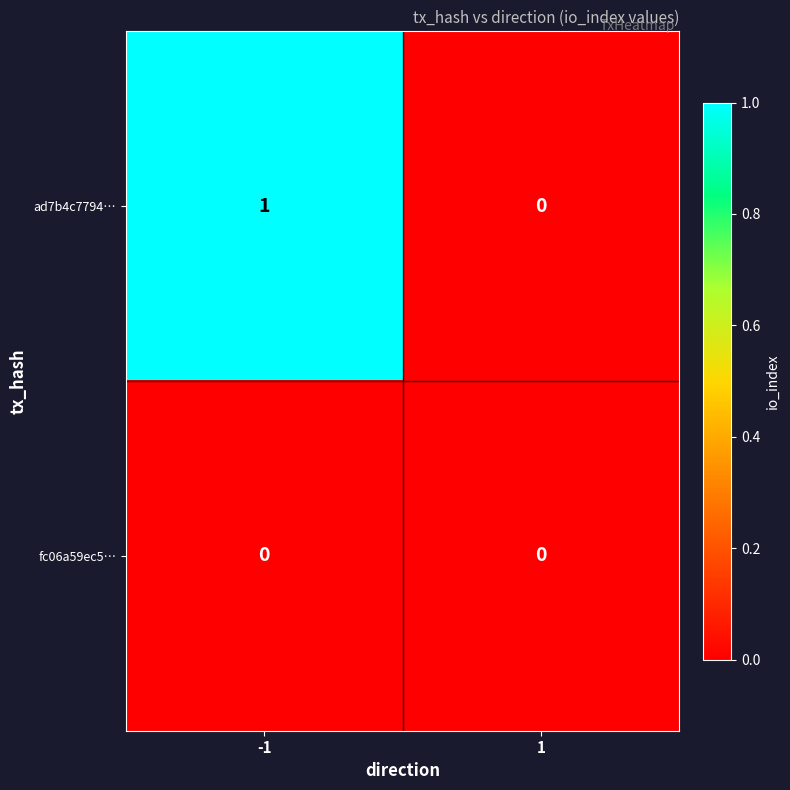

Which series has the largest range (max minus min)?

ad7b4c7794…